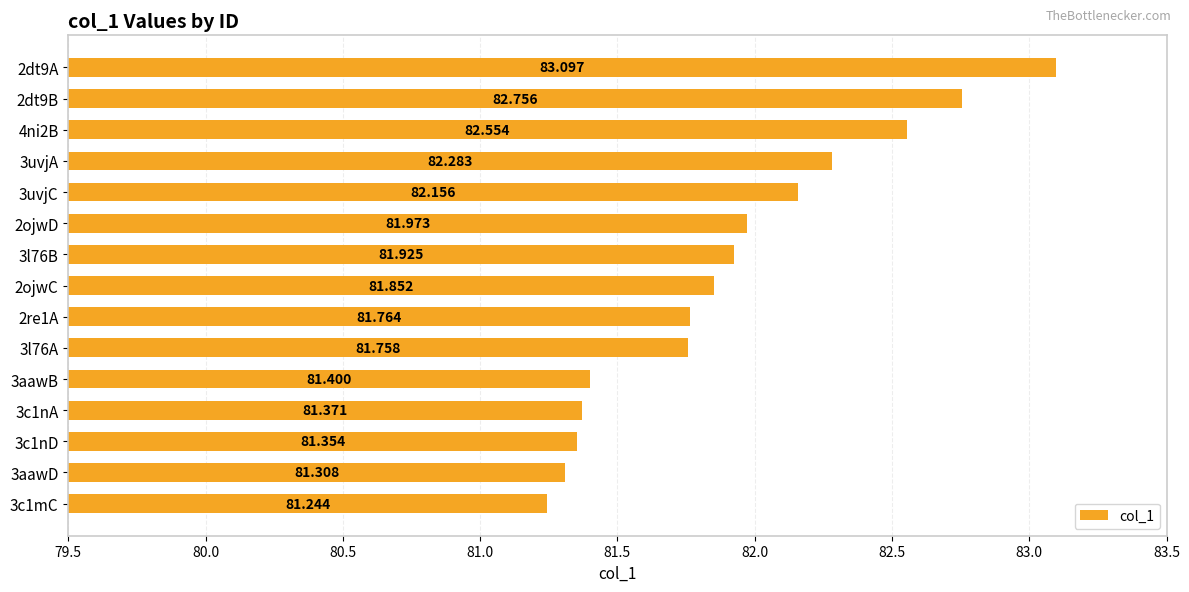

Are the bars grouped side by side (vs. stacked)?

No